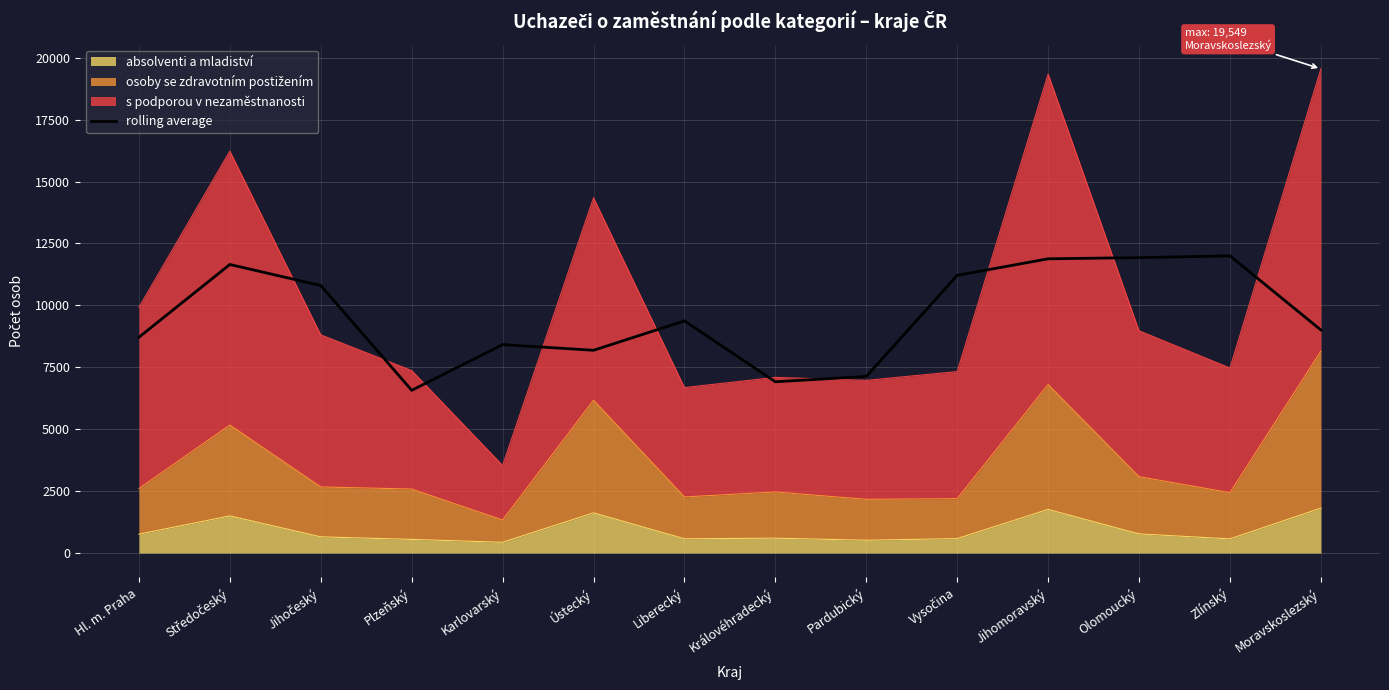

How many interior local valleys (lower than both neighbors) does the data have?

3